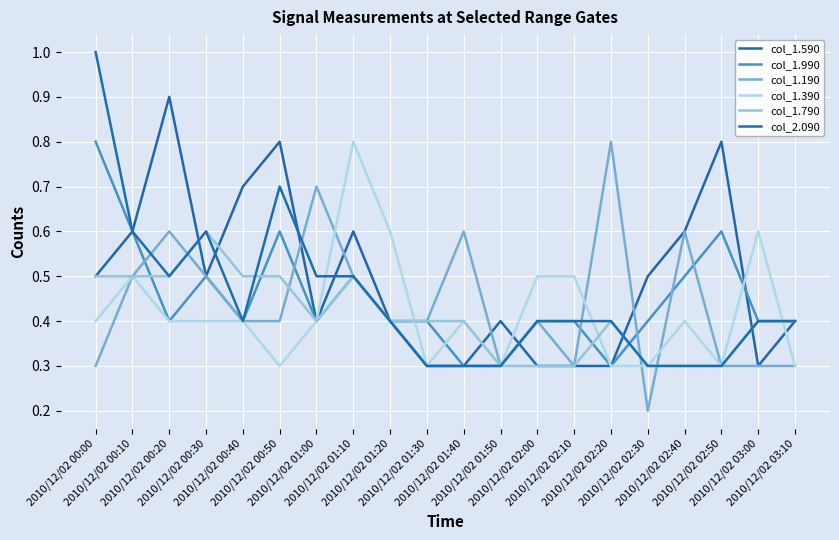

True or false: col_1.190 has more than 2 interior local peaks.

True